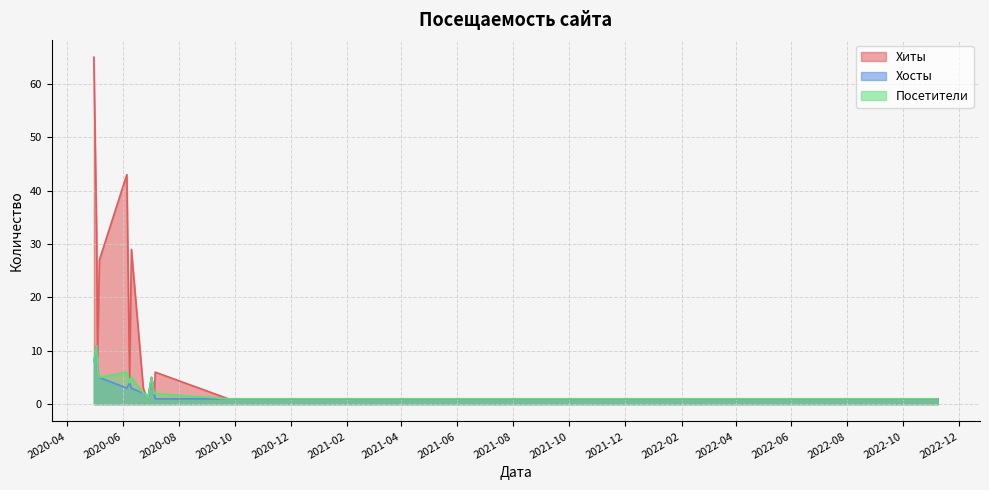

Reading right to left, what are all the values shown in this chart?

Хиты: 2022-11-08=1	2020-09-24=1	2020-07-06=6	2020-07-05=2	2020-07-02=5	2020-06-28=1	2020-06-25=2	2020-06-23=3	2020-06-10=29	2020-06-08=5	2020-06-05=43	2020-05-06=27	2020-05-04=9	2020-05-03=32	2020-04-30=65
Хосты: 2022-11-08=1	2020-09-24=1	2020-07-06=1	2020-07-05=2	2020-07-02=5	2020-06-28=1	2020-06-25=2	2020-06-23=2	2020-06-10=3	2020-06-08=4	2020-06-05=3	2020-05-06=5	2020-05-04=6	2020-05-03=11	2020-04-30=8
Посетители: 2022-11-08=1	2020-09-24=1	2020-07-06=2	2020-07-05=2	2020-07-02=5	2020-06-28=1	2020-06-25=2	2020-06-23=2	2020-06-10=5	2020-06-08=4	2020-06-05=6	2020-05-06=5	2020-05-04=6	2020-05-03=11	2020-04-30=8